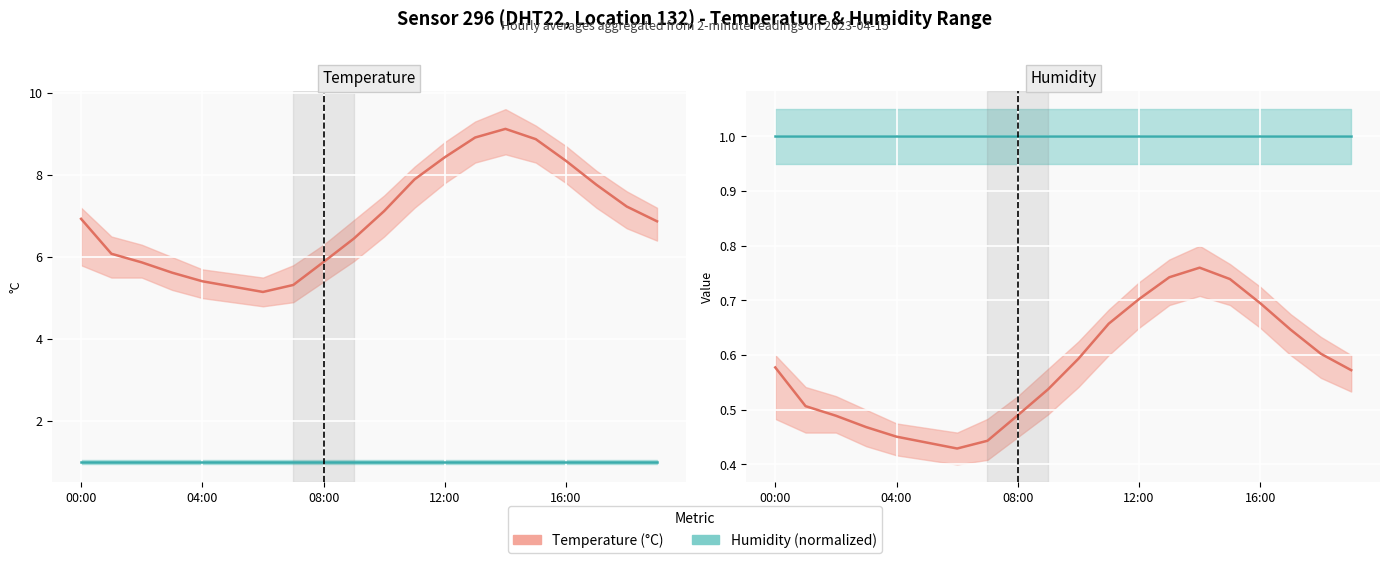

The Temperature (°C) series shows 13.7 at 11. True or false?

False